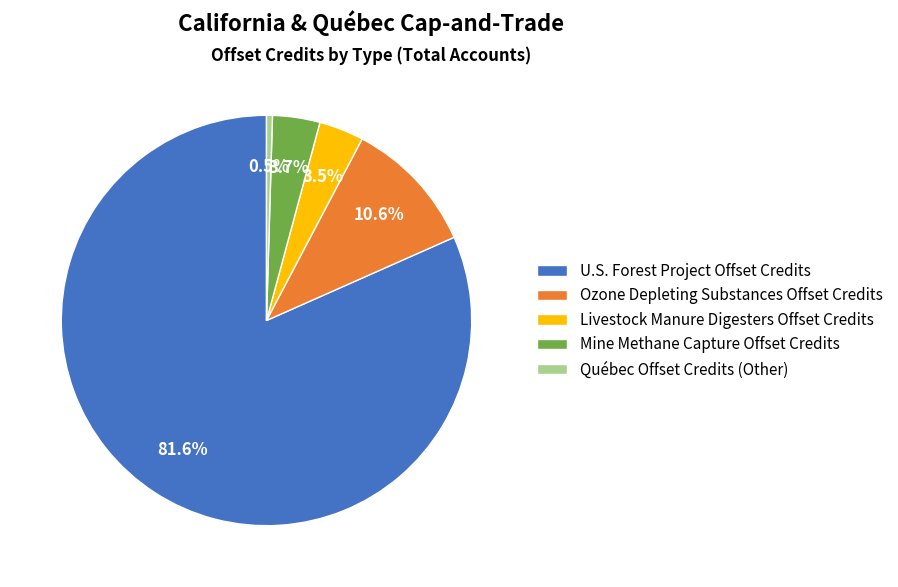

What is the ratio of the value at U.S. Forest Project Offset Credits to the value at Ozone Depleting Substances Offset Credits?

7.7